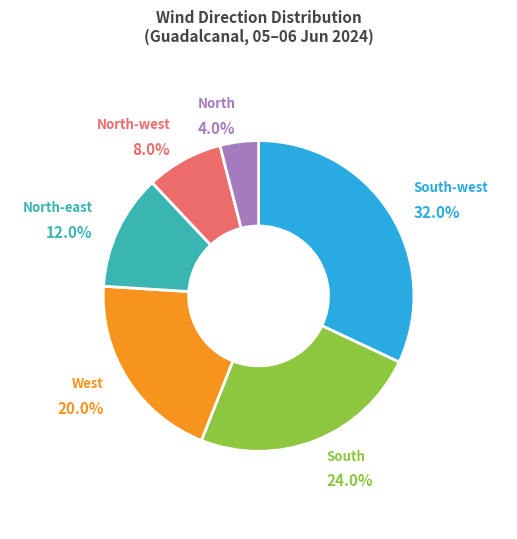

Does any single category account for the majority?

No